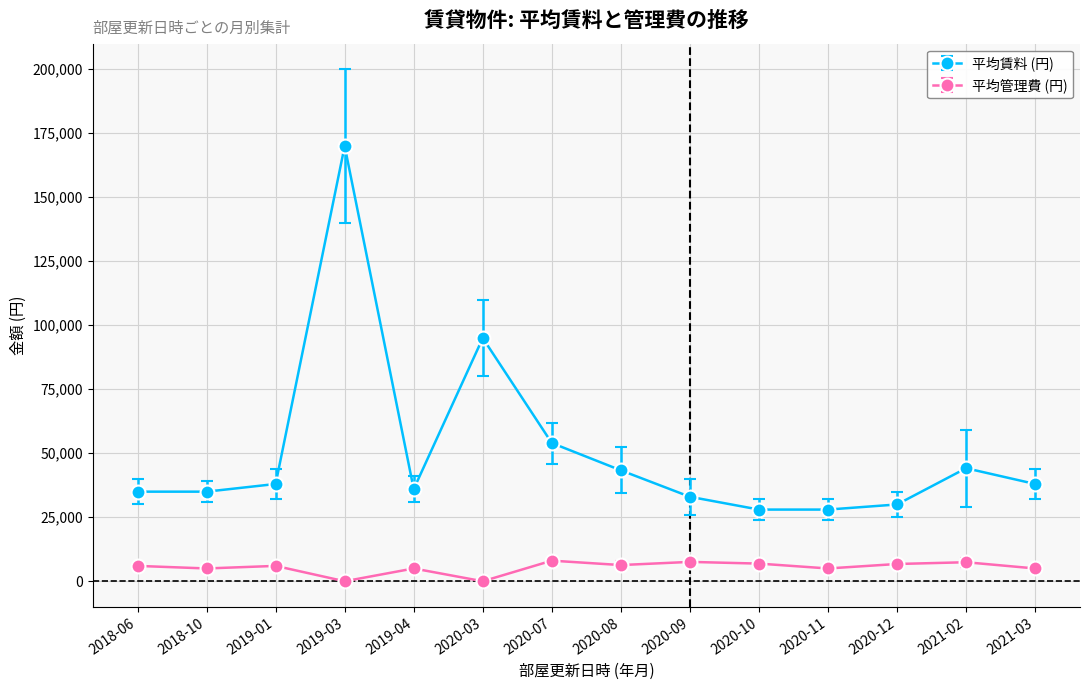

Which series changed the most between 2021-02 and 2021-03?

平均賃料 (円)